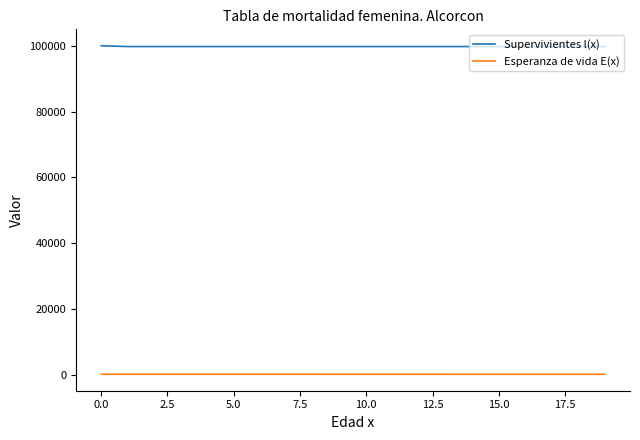

True or false: Supervivientes l(x) and Esperanza de vida E(x) intersect in this chart.

False